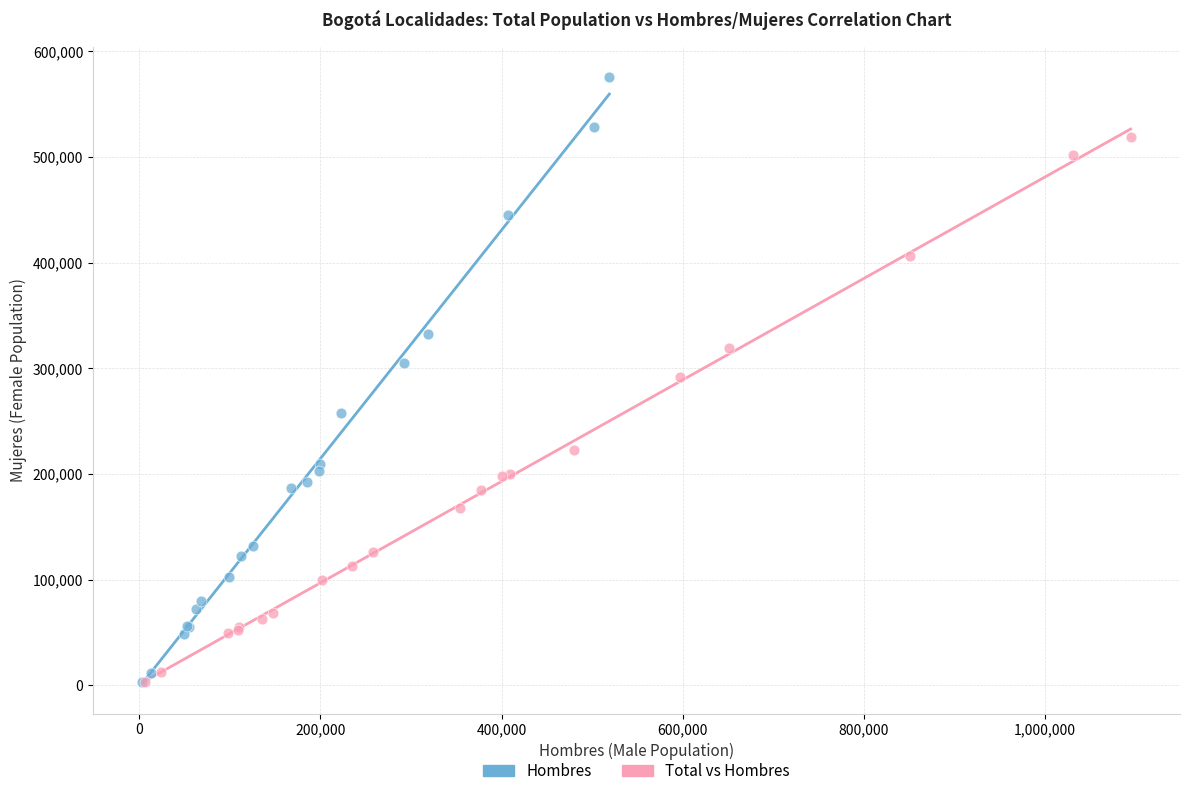

Which series has the largest Y range (max minus min)?

Hombres